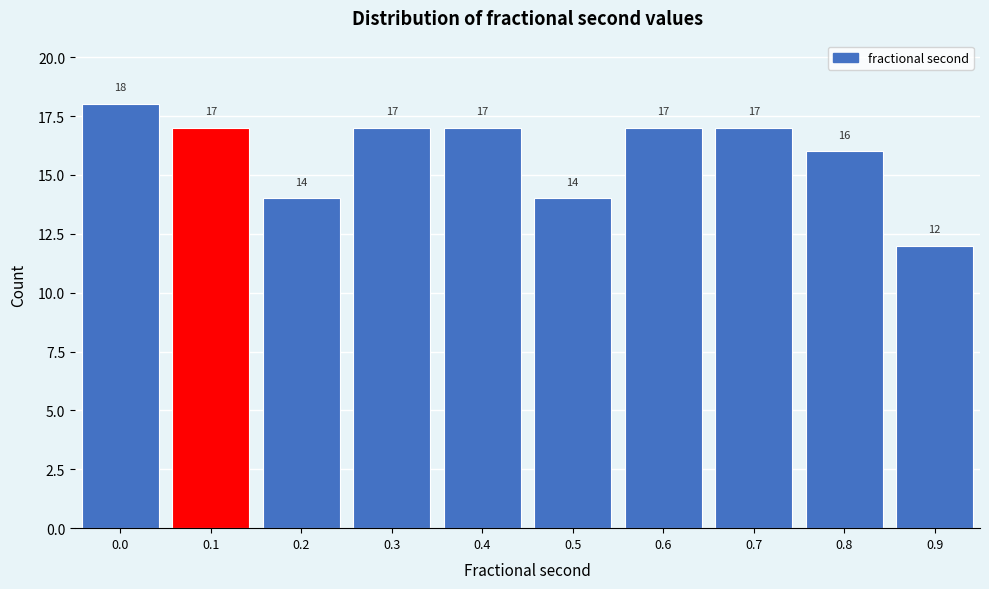

Reading left to right, transcribe all the data shown in this chart.

0.0=18	0.1=17	0.2=14	0.3=17	0.4=17	0.5=14	0.6=17	0.7=17	0.8=16	0.9=12